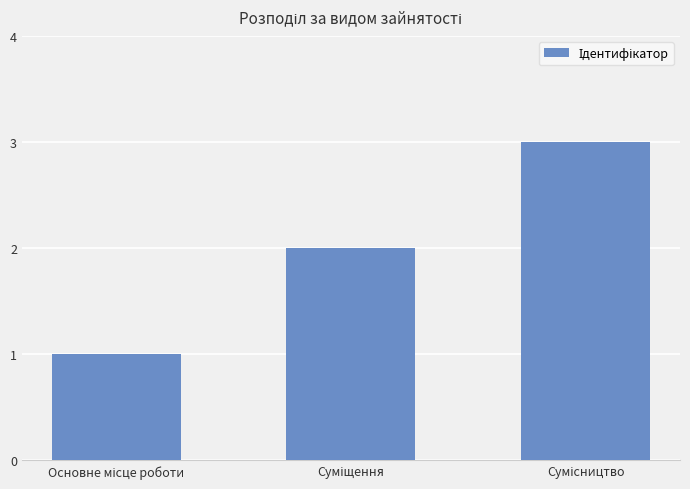

What is the maximum value shown in the chart?

3